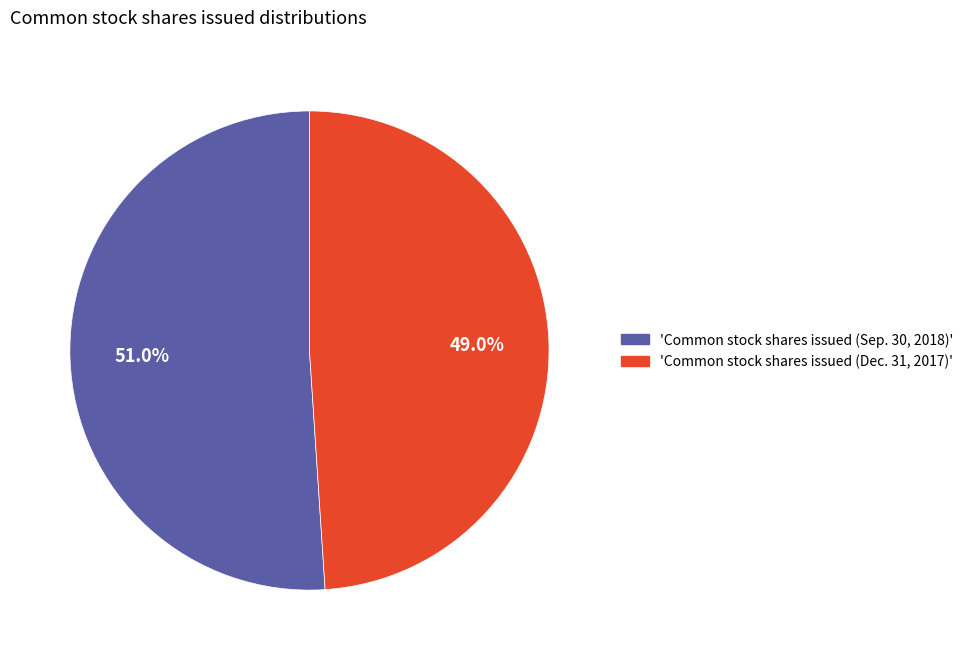

What is the largest slice in the pie chart?

'Common stock shares issued (Sep. 30, 2018)'